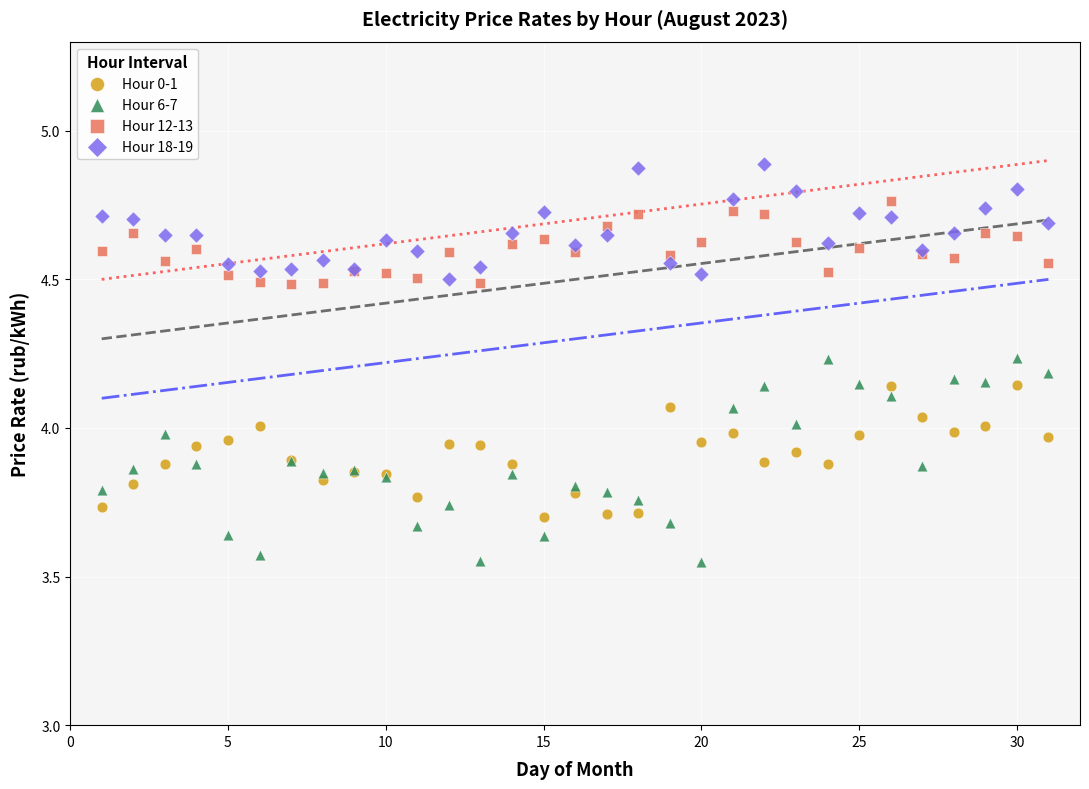

Which series has the widest spread of Y values?

Hour 6-7